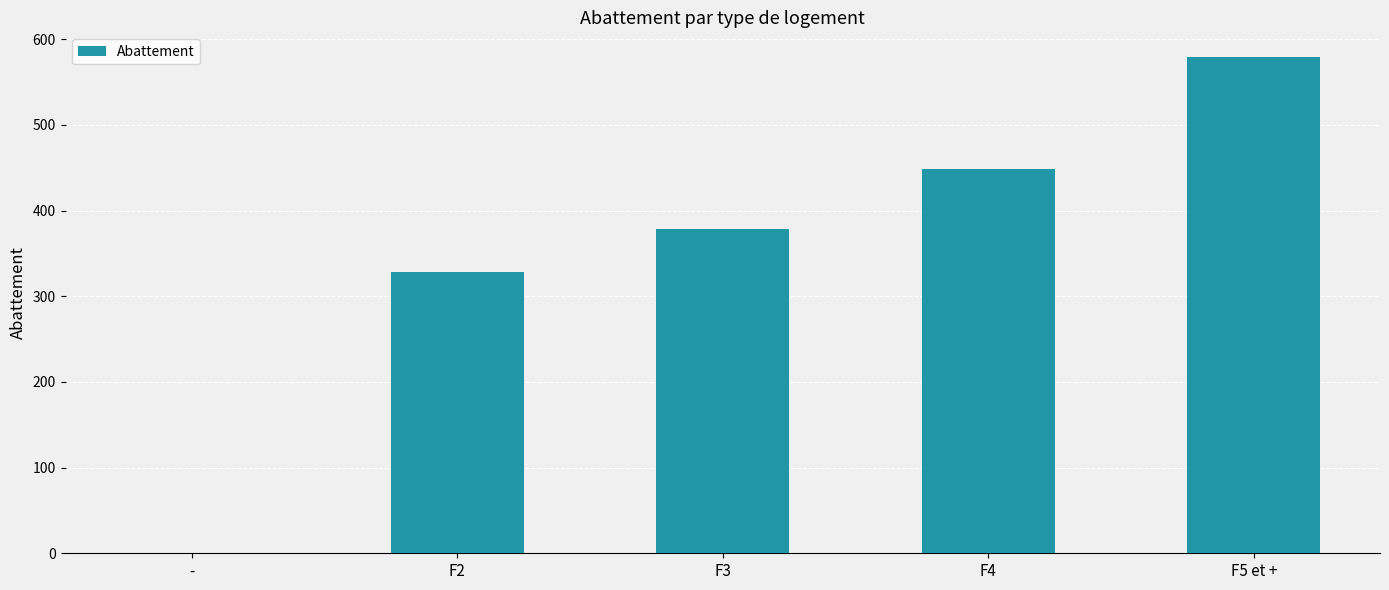

Reading left to right, extract all data points from this chart.

0	328	379	448	579